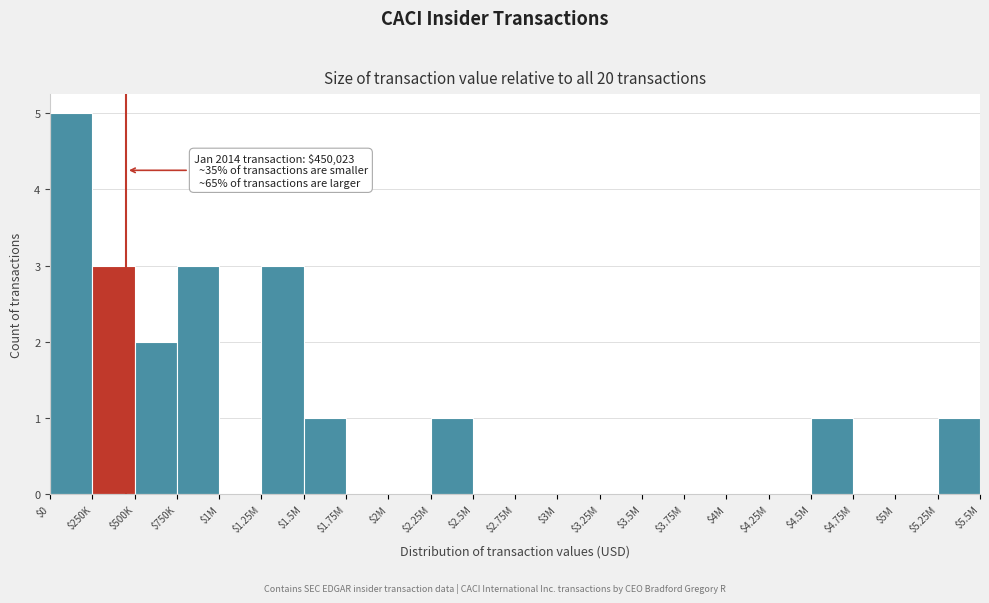

The chart shows a value of 0 at $3.25M. True or false?

True